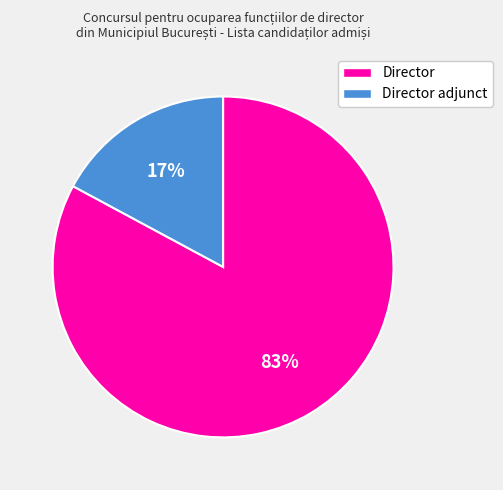

Which has a higher value, Director or Director adjunct?

Director